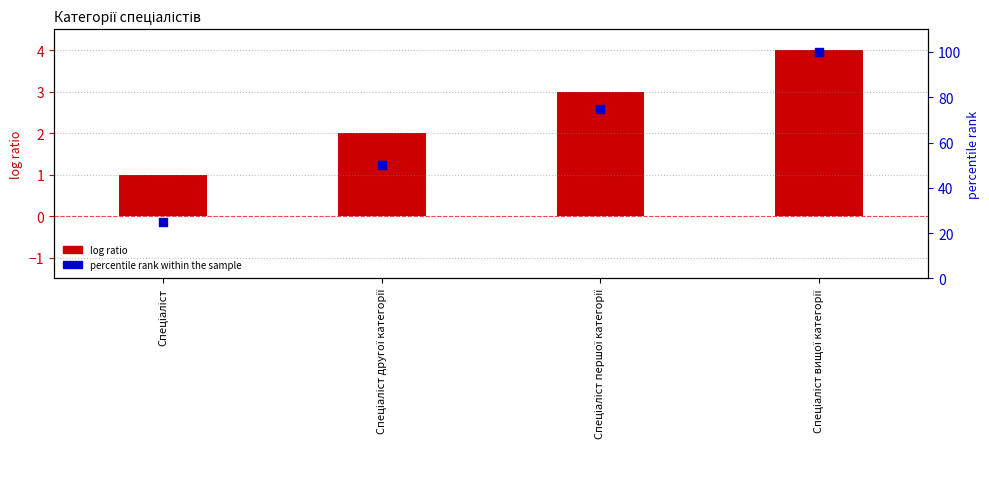

What is the total value across all series at Спеціаліст першої категорії?

78